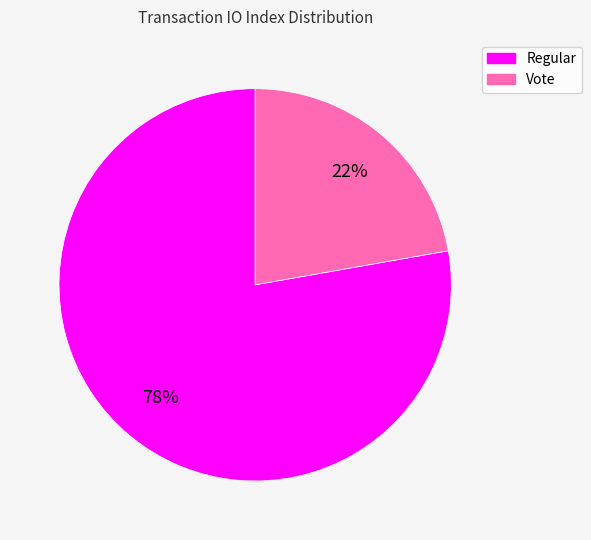

Is there any slice that represents more than half of the pie?

Yes